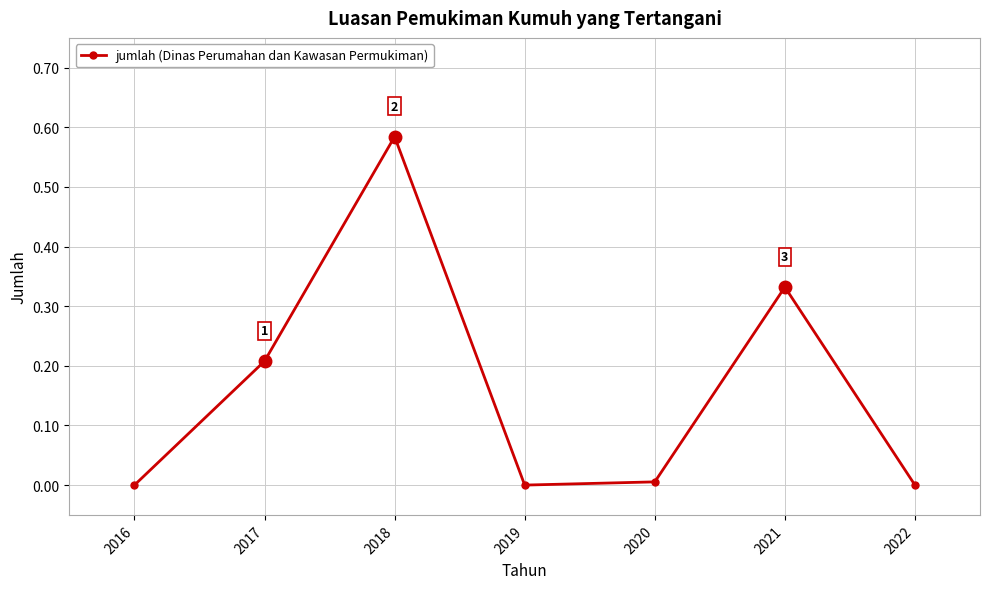

What is the value of the 2nd point from the left?

0.2